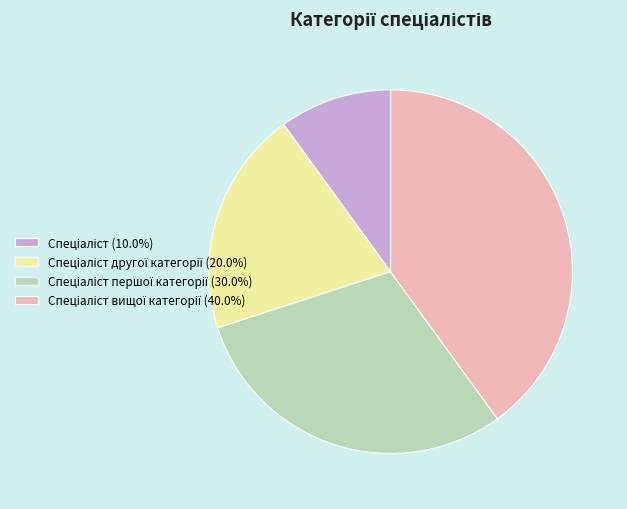

Is there any slice that represents more than half of the pie?

No